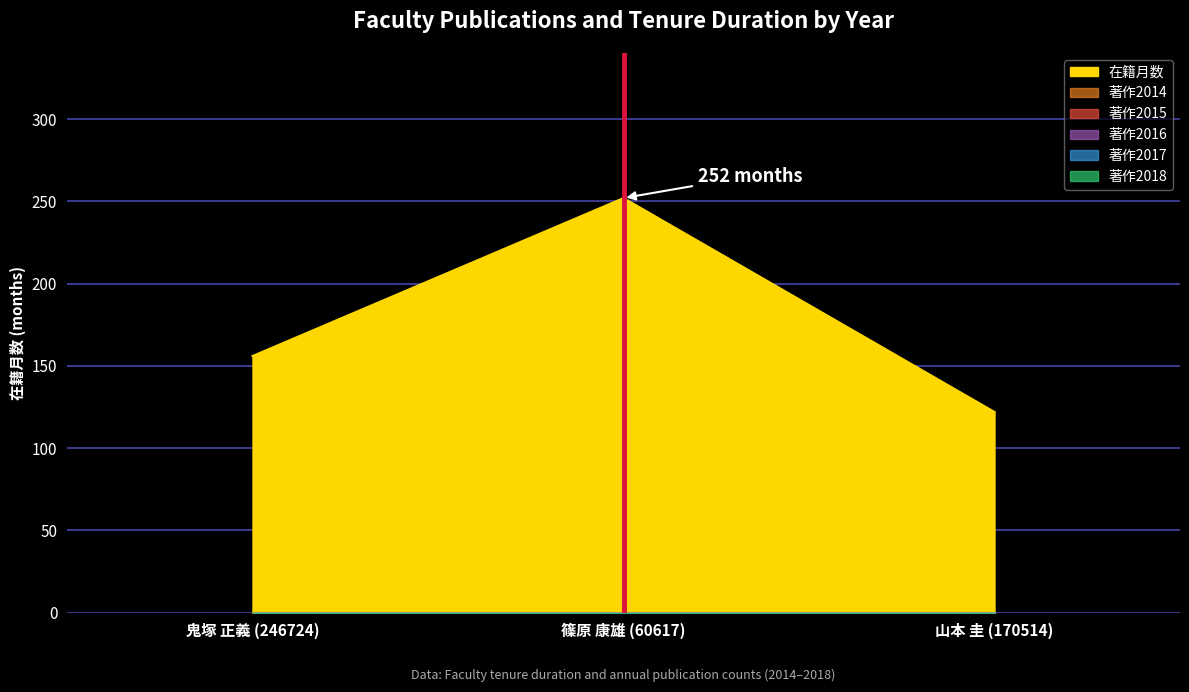

What is the maximum value for 在籍月数?

252